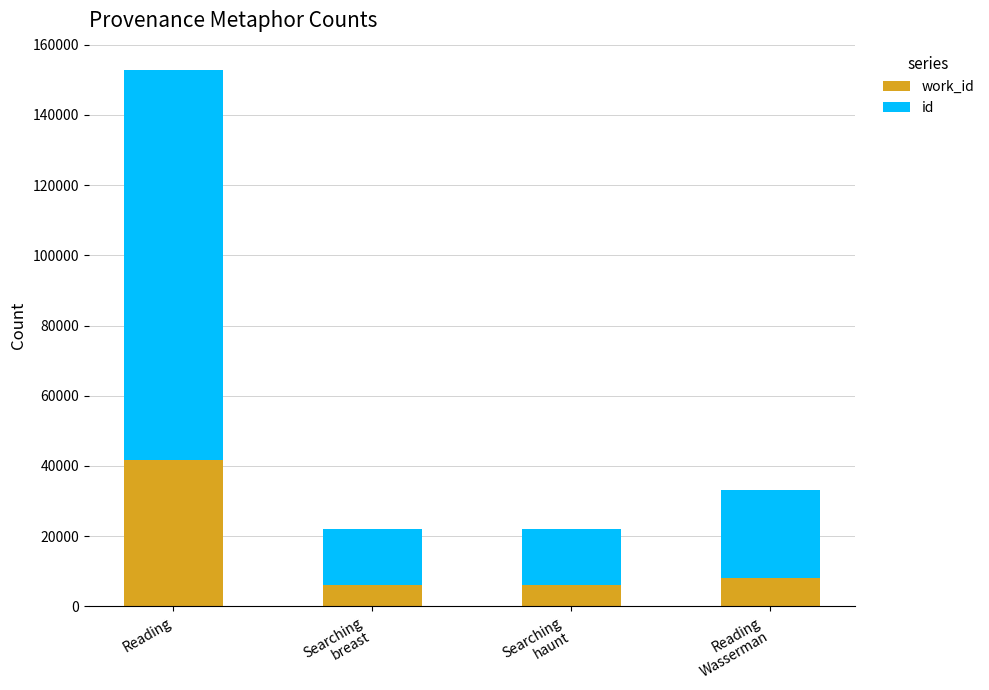

What are all the series names shown in the legend?

work_id, id